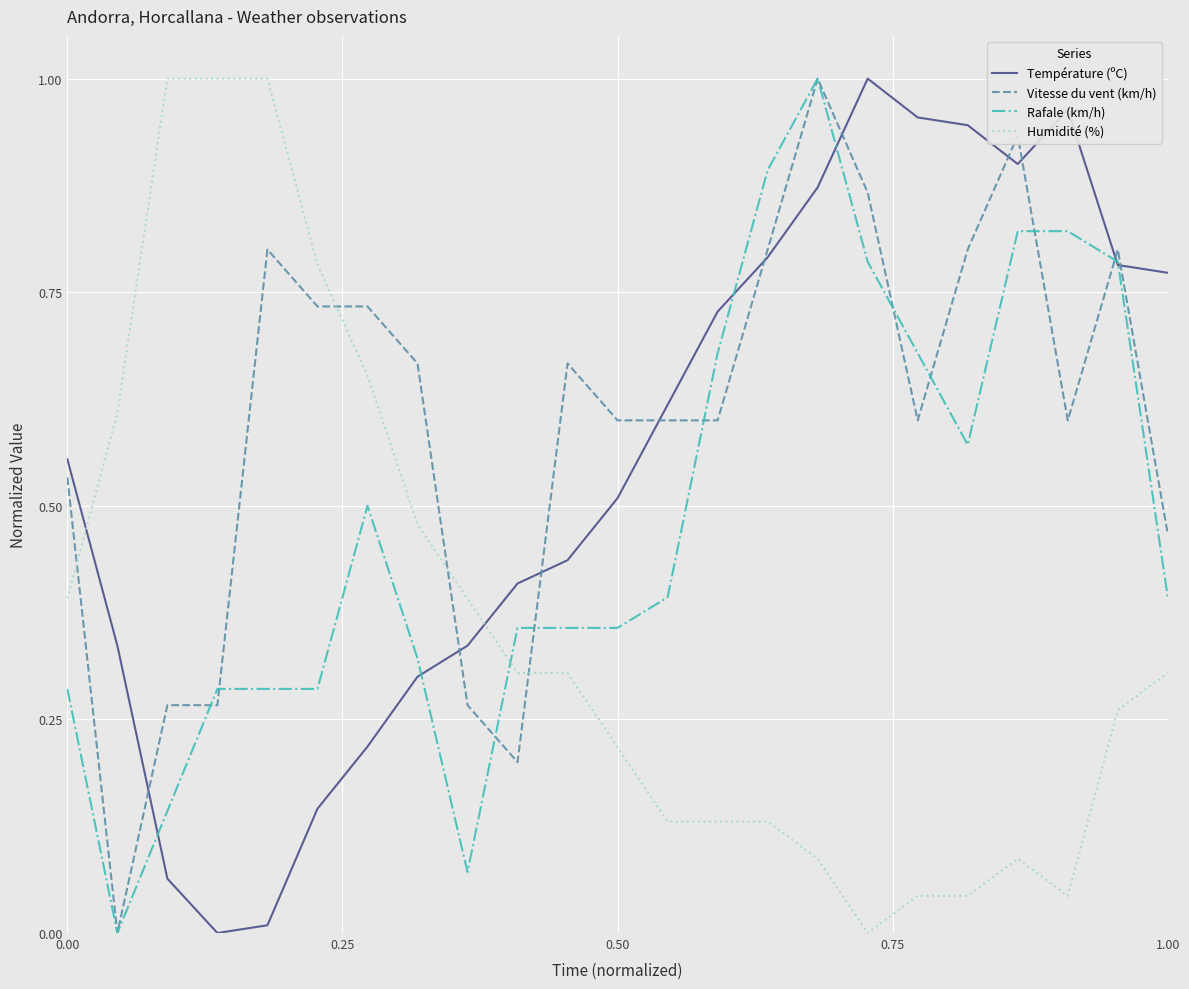

List the series in order of their overall mean, highest first.

Vitesse du vent (km/h), Température (ºC), Rafale (km/h), Humidité (%)